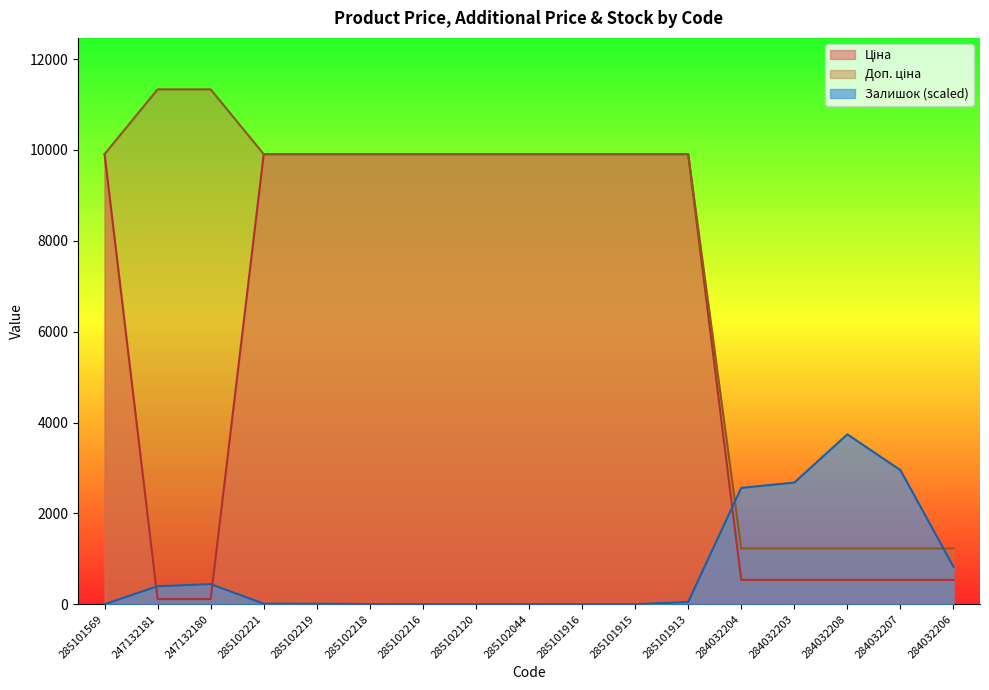

What is the sum of all Ціна values?

101988.6